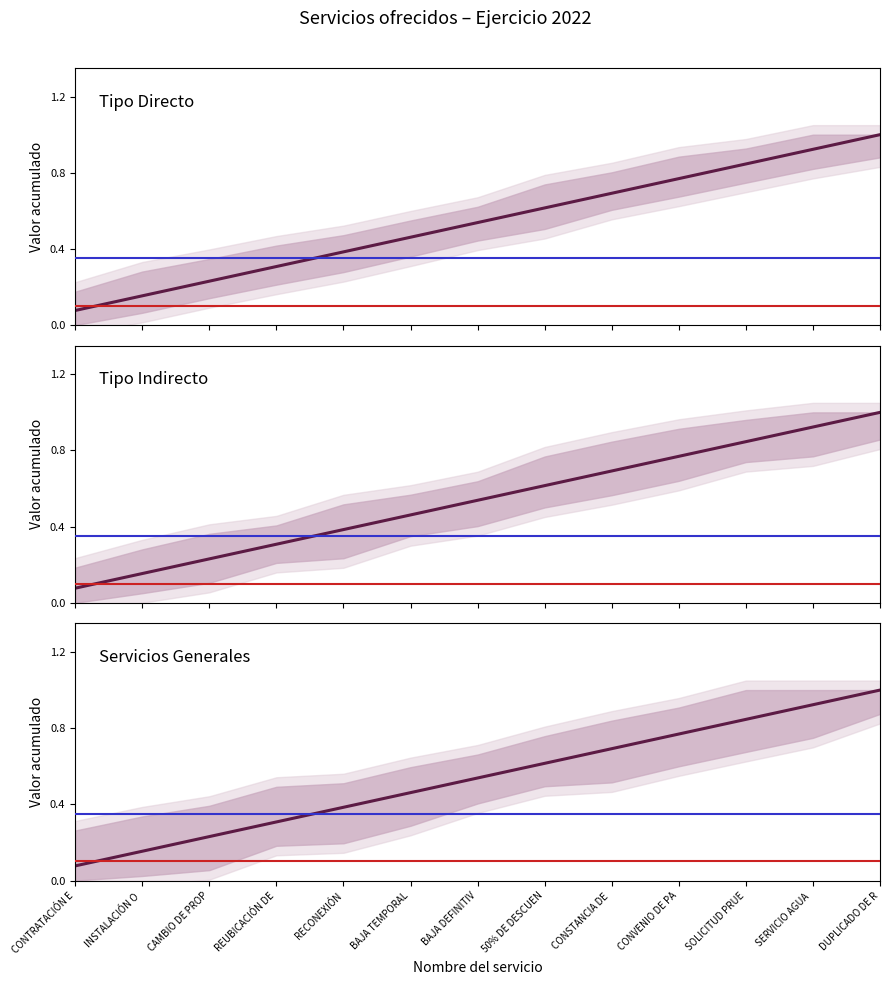

How many categories are shown in the chart?

13